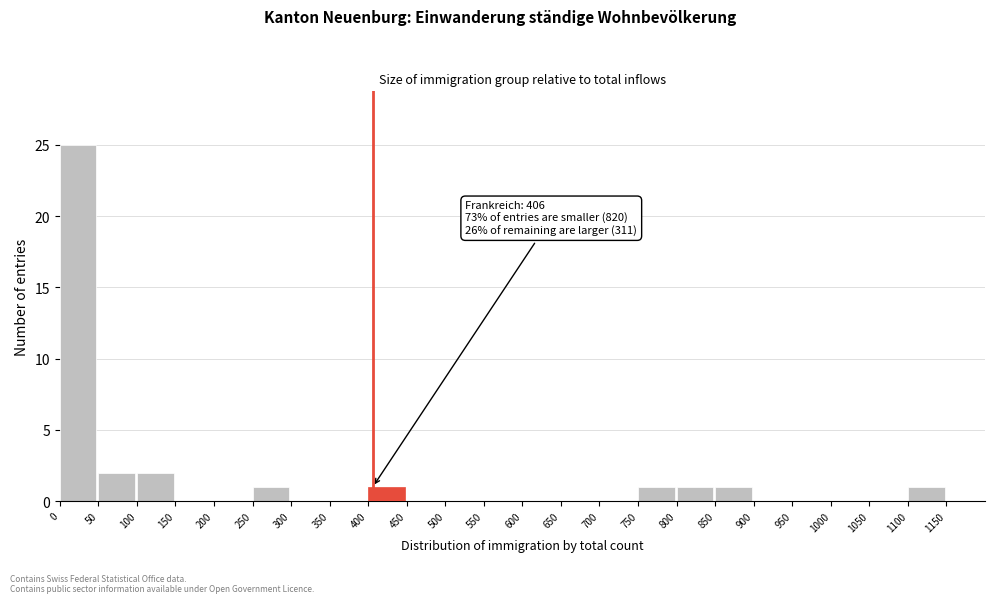

Which range on the x-axis has the tallest bar?

0 to 50